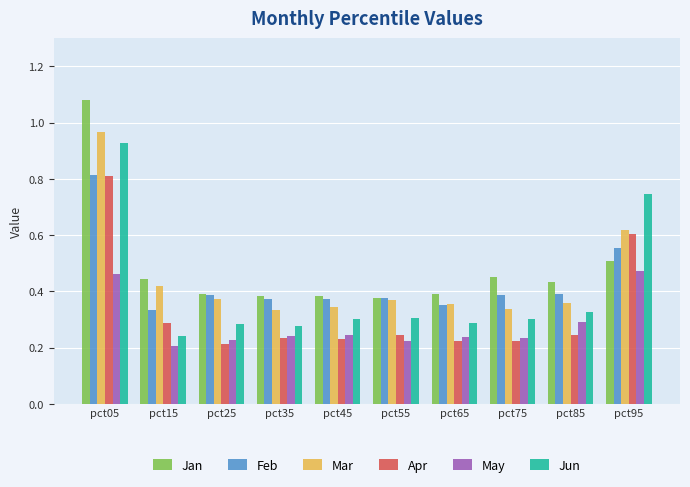

At which category is the sum across all series the highest?

pct05